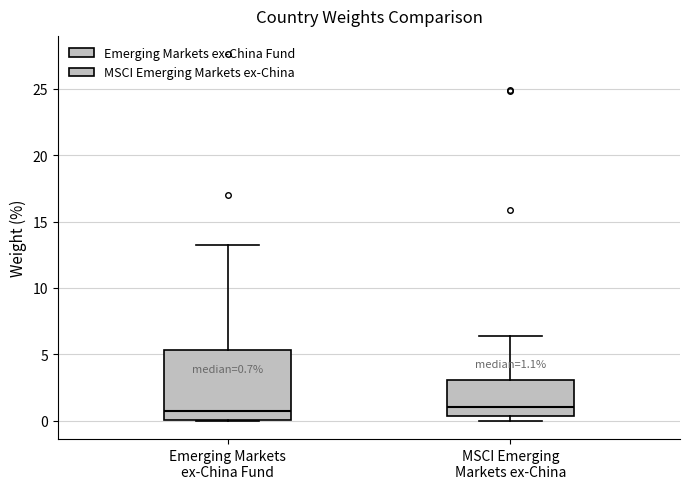

Which box is the tallest, from its lower edge to its upper edge?

Emerging Markets ex-China Fund